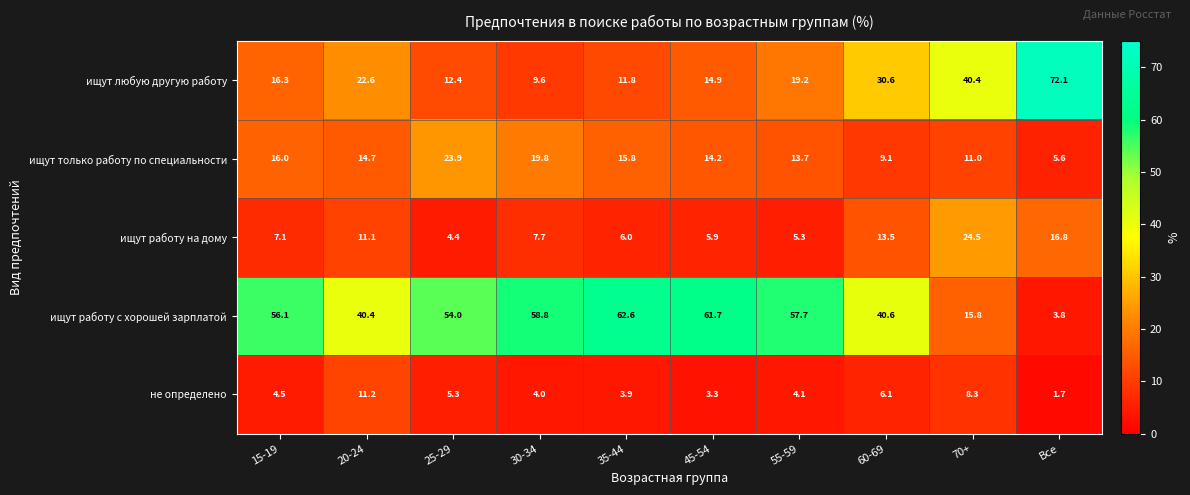

Where is не определено nearest to the value 6?

60-69